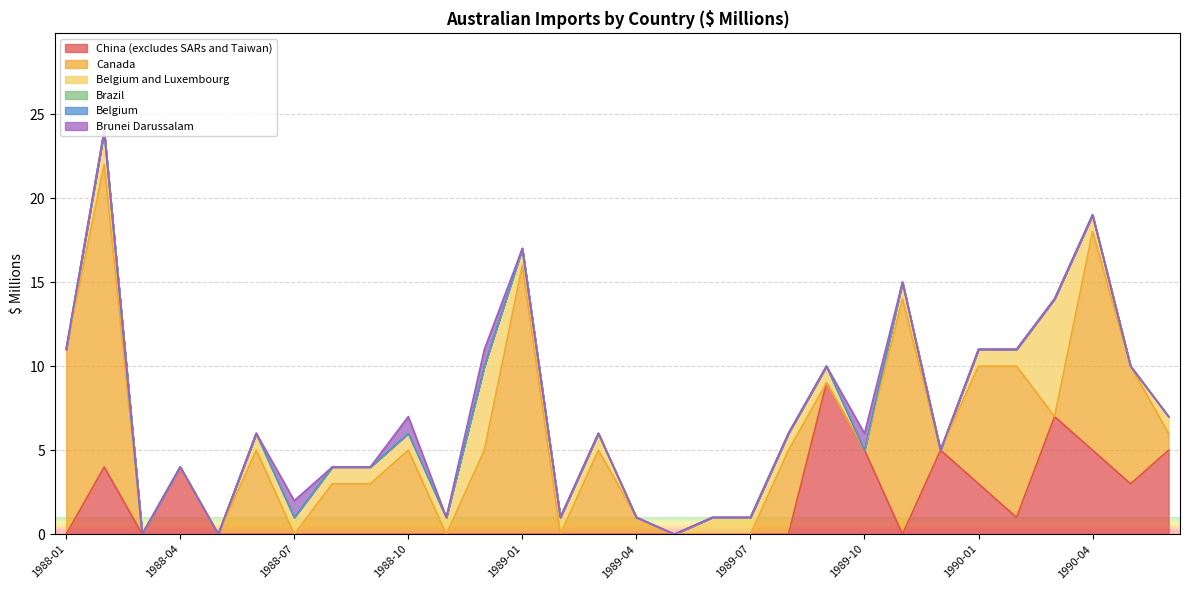

Reading left to right, extract all data points from this chart.

China (excludes SARs and Taiwan): 0	4	0	4	0	0	0	0	0	0	0	0	0	0	0	0	0	0	0	0	9	5	0	5	3	1	7	5	3	5
Canada: 11	18	0	0	0	5	0	3	3	5	0	5	16	0	5	1	0	0	0	5	0	0	14	0	7	9	0	13	7	1
Belgium and Luxembourg: 0	2	0	0	0	1	1	1	1	1	1	5	1	1	1	0	0	1	1	1	1	0	1	0	1	1	7	1	0	1
Brazil: 0	0	0	0	0	0	0	0	0	0	0	0	0	0	0	0	0	0	0	0	0	0	0	0	0	0	0	0	0	0
Belgium: 0	0	0	0	0	0	0	0	0	0	0	0	0	0	0	0	0	0	0	0	0	0	0	0	0	0	0	0	0	0
Brunei Darussalam: 0	0	0	0	0	0	1	0	0	1	0	1	0	0	0	0	0	0	0	0	0	1	0	0	0	0	0	0	0	0